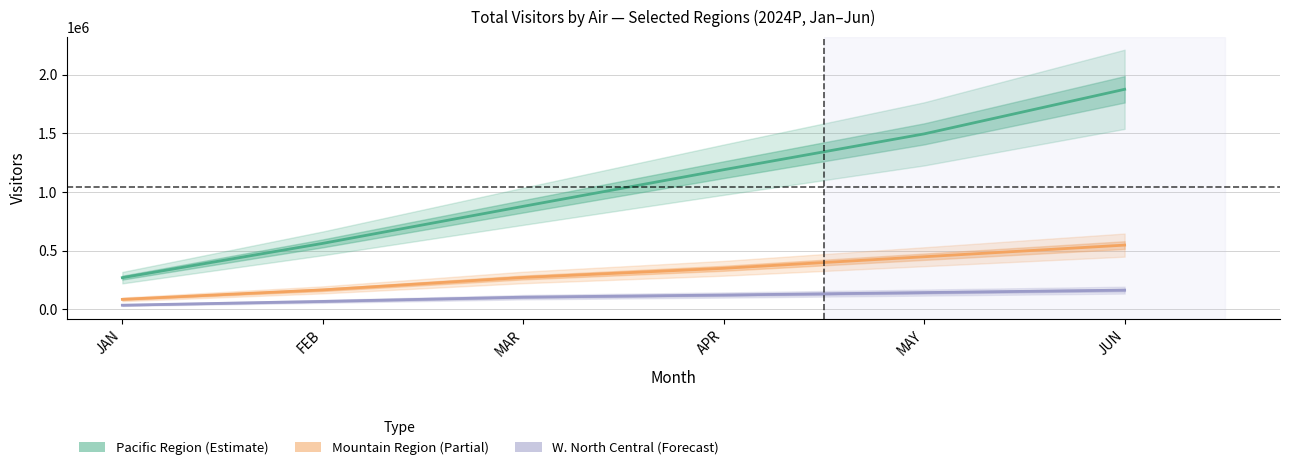

True or false: Mountain Region and Pacific Region intersect in this chart.

False